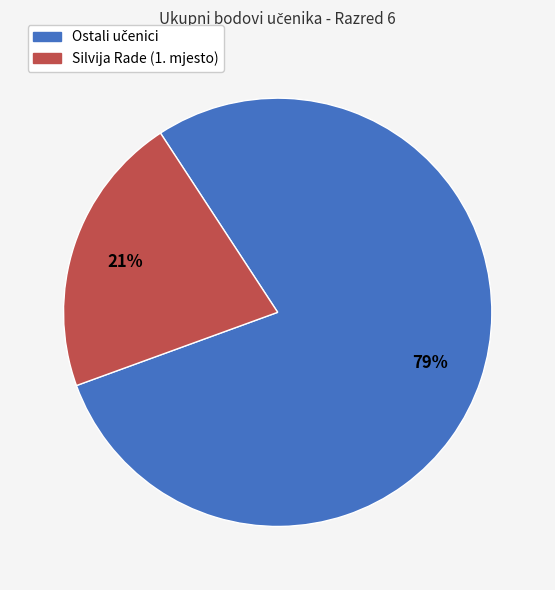

Is there any slice that represents more than half of the pie?

Yes